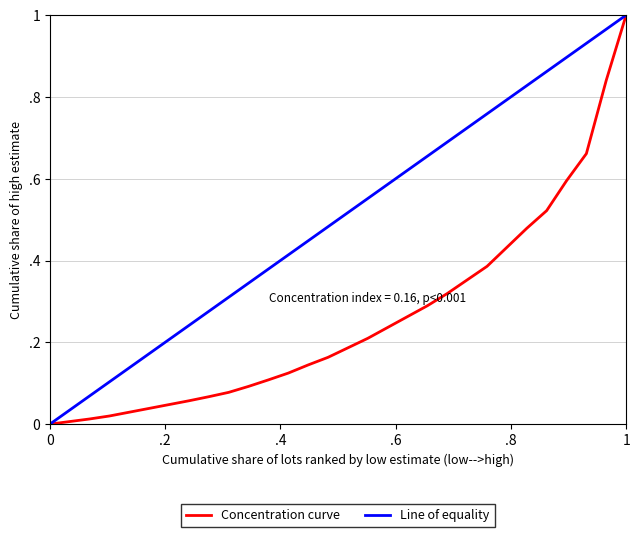

Which series has the widest spread of values?

Concentration curve